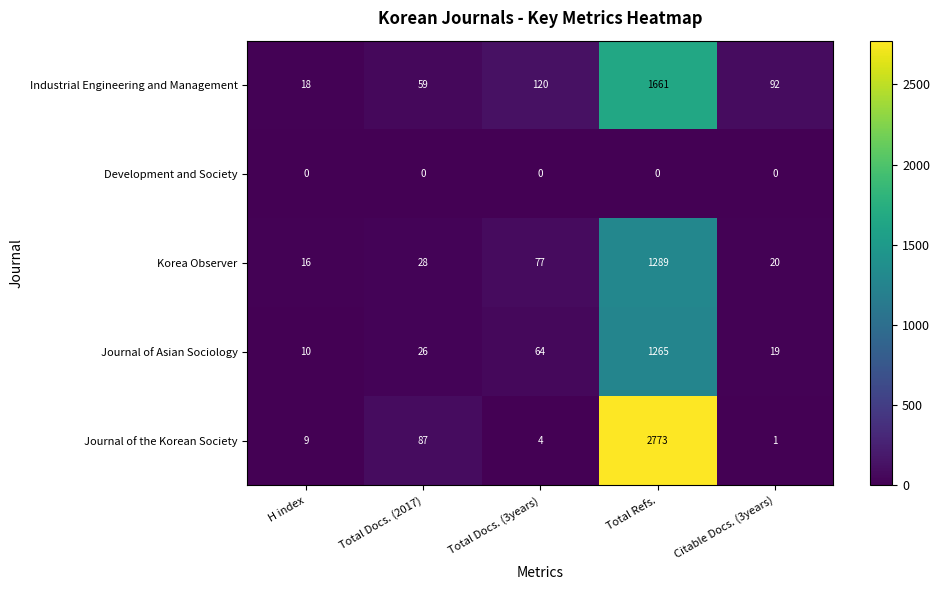

At which label does Journal of Asian Sociology reach its peak?

Total Refs.